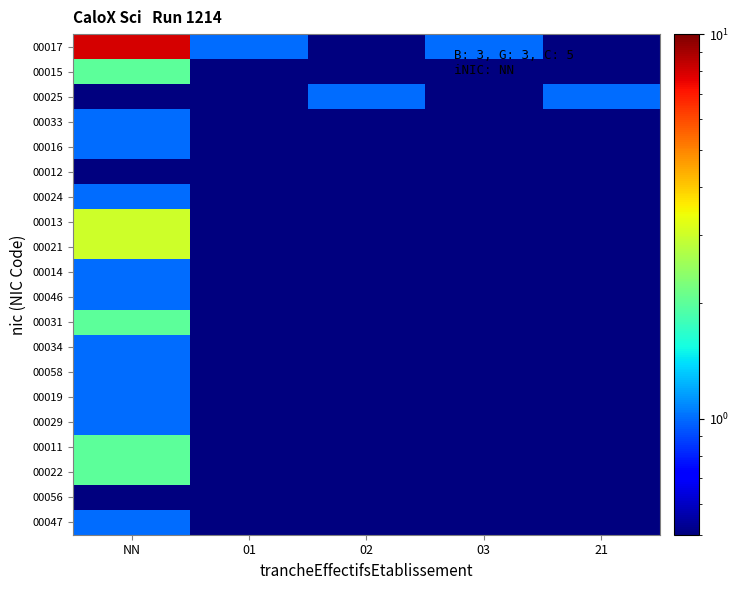

Rank the series by their maximum value, from highest to lowest.

00017, 00013, 00021, 00015, 00031, 00011, 00022, 00025, 00033, 00016, 00024, 00014, 00046, 00034, 00058, 00019, 00029, 00047, 00012, 00056